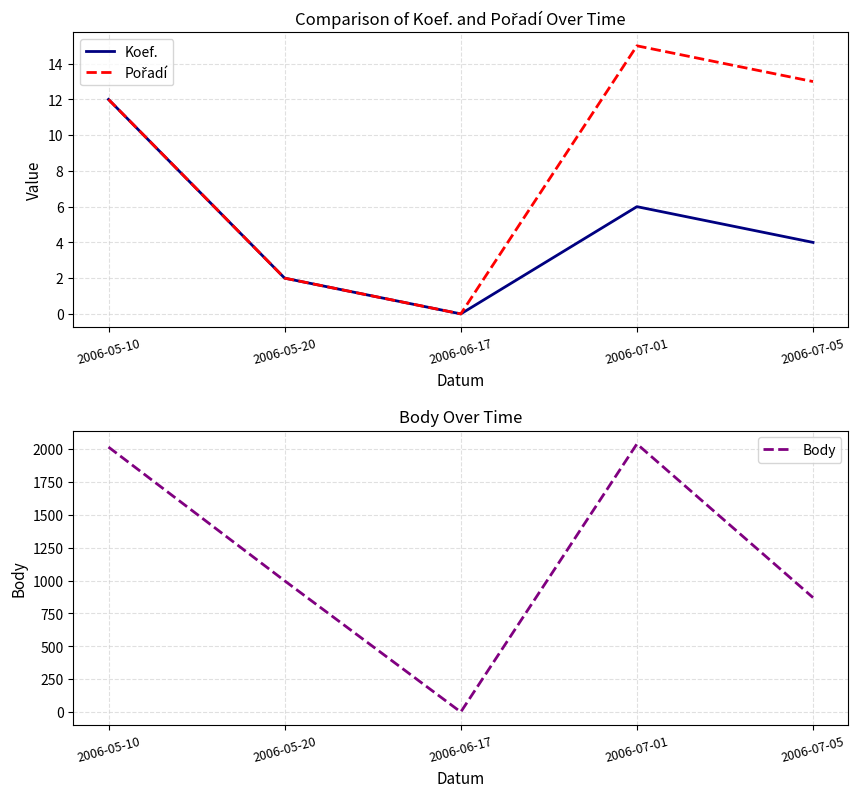

What is the total value across all series at 2006-07-05?

887